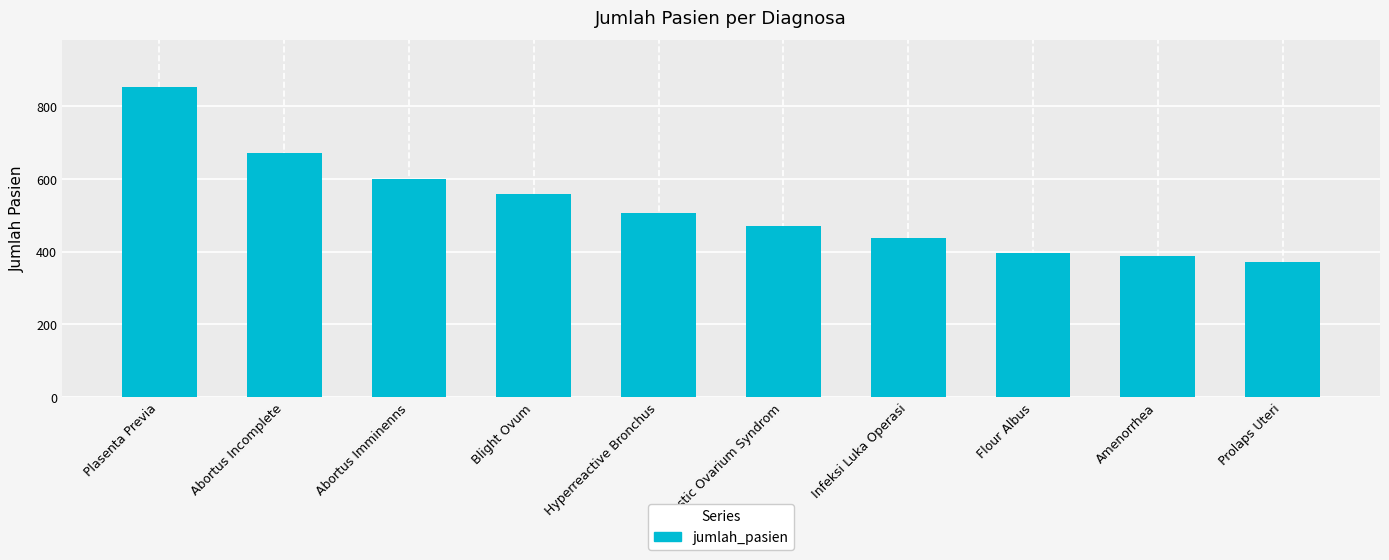

Reading left to right, list all the values displayed in this chart.

854	671	599	558	505	470	438	396	388	371